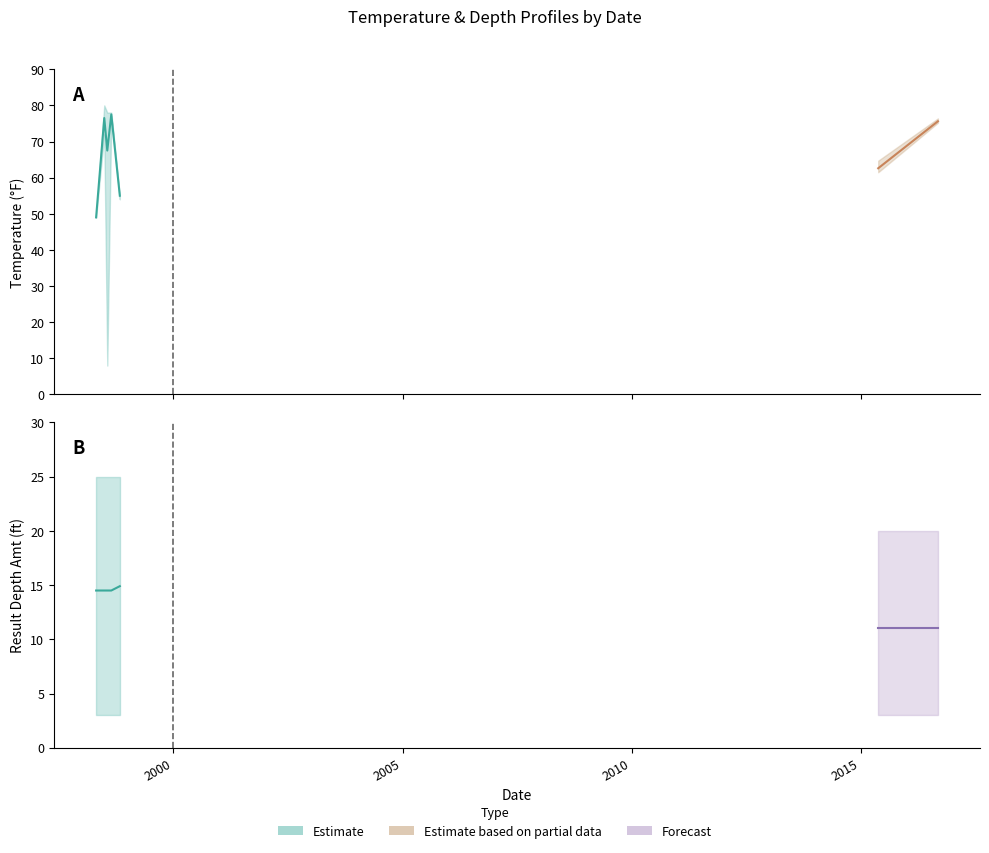

True or false: Temperature and Result Depth Amt cross at least once.

False